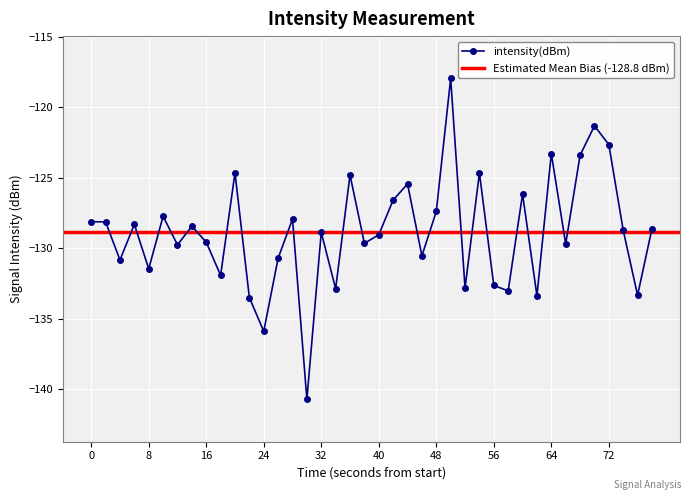

How many interior local valleys does the intensity(dBm) series have?

14